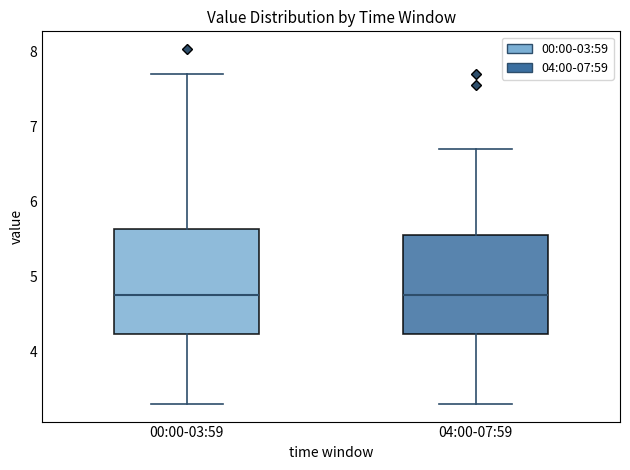

Where does the median line of the box for 04:00-07:59 sit on the y-axis? The values are not printed on the chart, so give them approximately, as read against the axis.

4.8